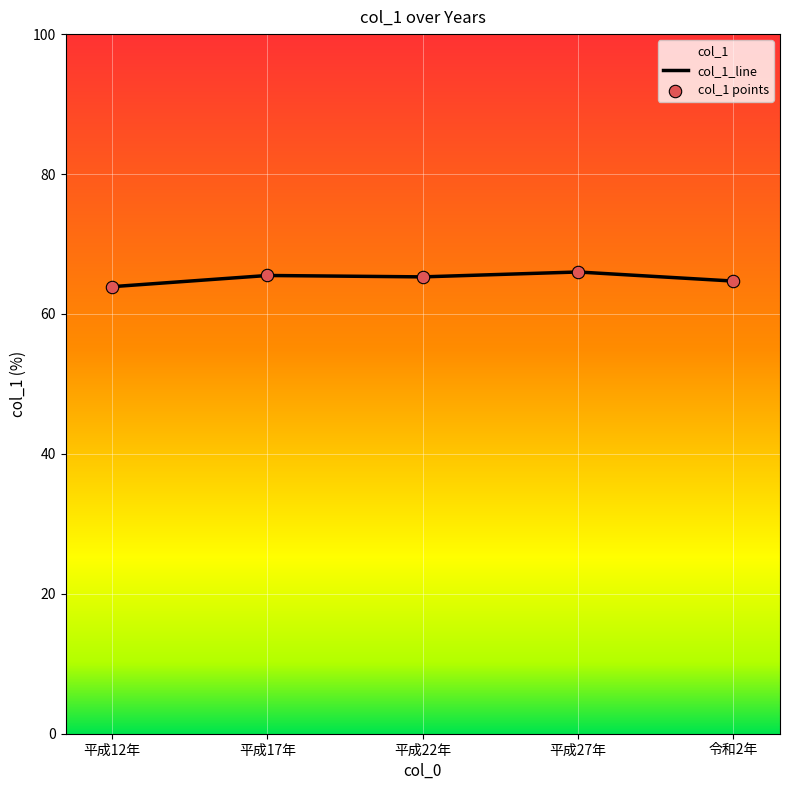

Is the value of col_1_line at 平成12年 greater than the value of col_1 points at 平成17年?

No